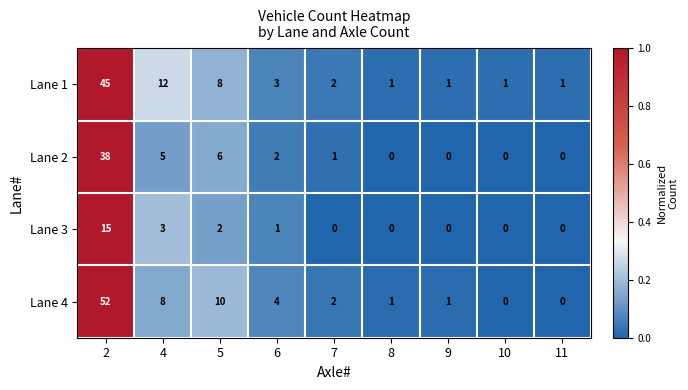

At which category does the chart reach its peak across all series?

2